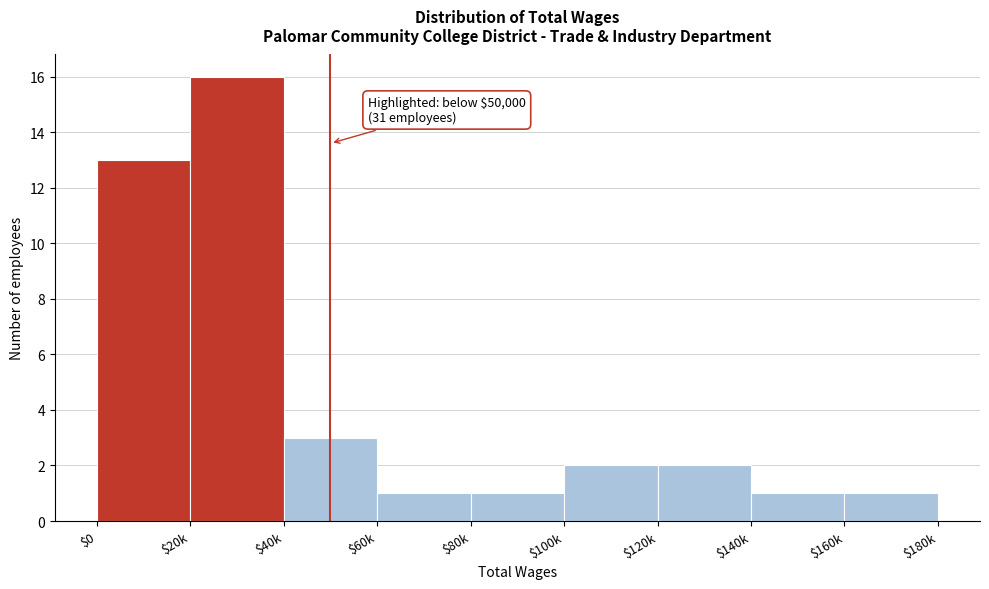

Reading left to right, transcribe all the data shown in this chart.

13	16	3	1	1	2	2	1	1